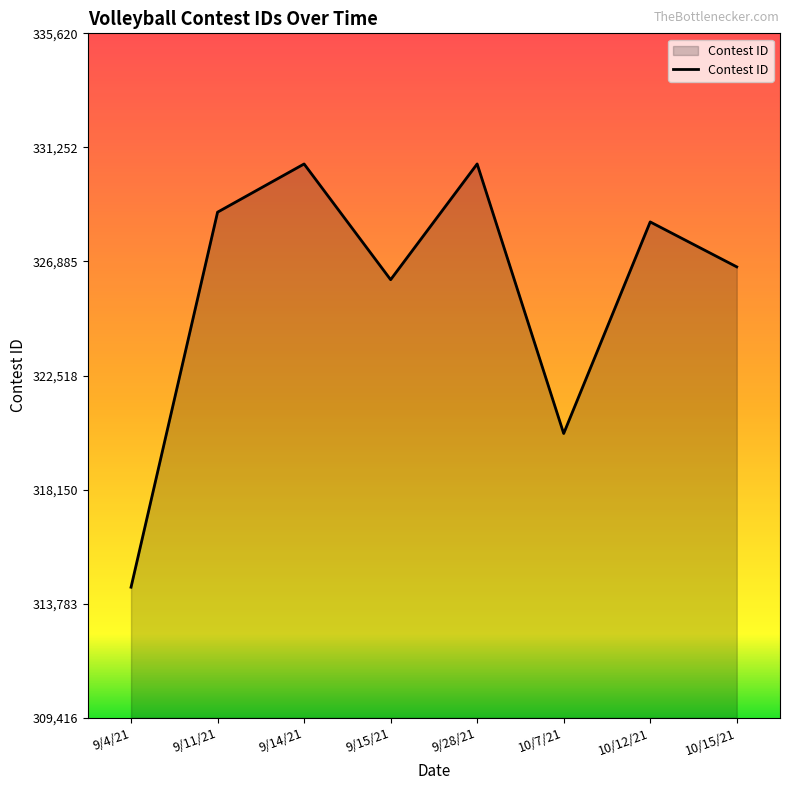

What is the difference between the maximum and second lowest values?

10320